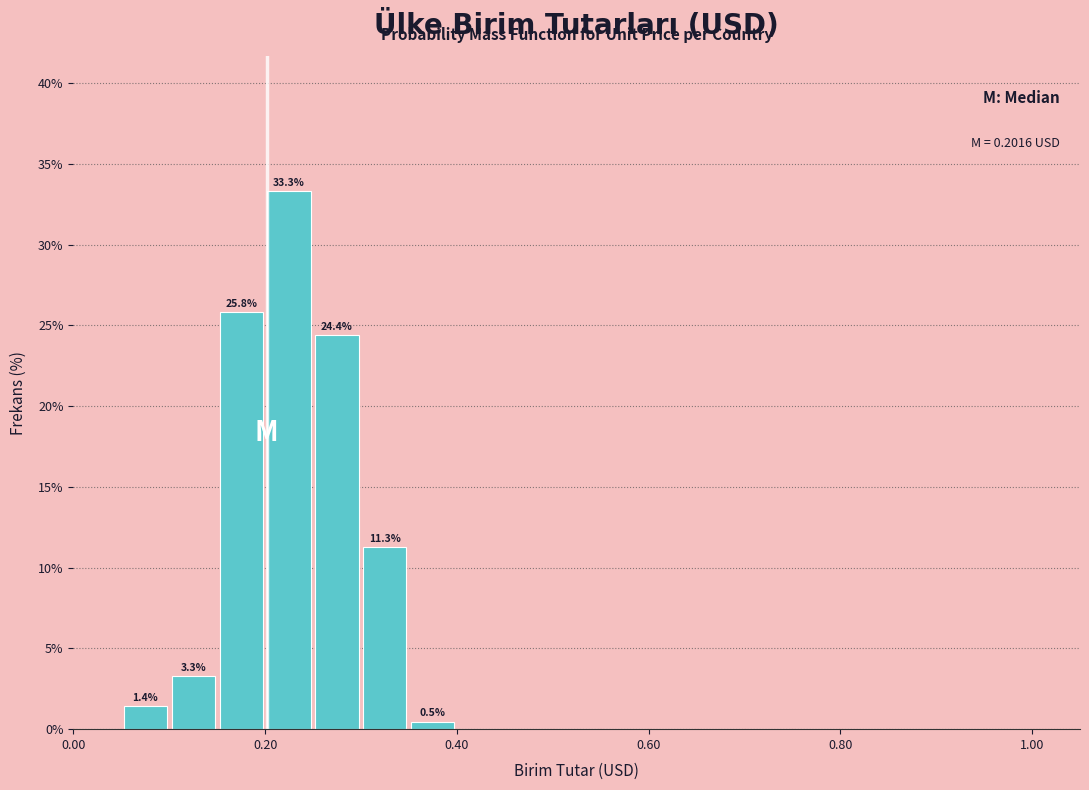

Read against the x-axis, roughly where is the centre of the tallest bar?

0.22